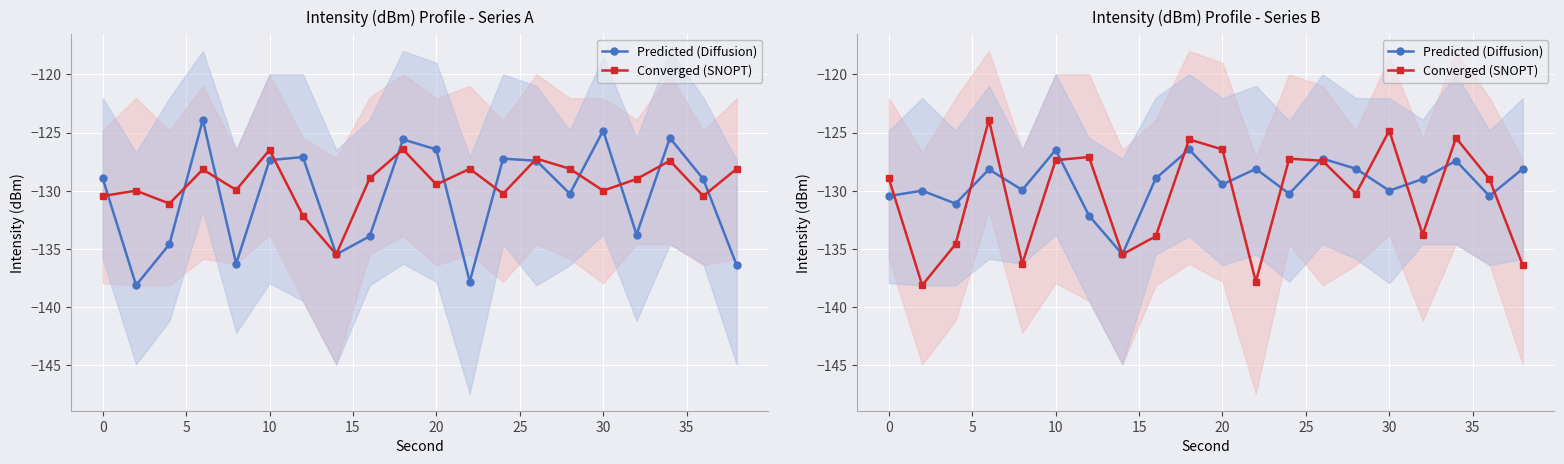

What is the lowest value of the Converged (SNOPT) series?

-138.1